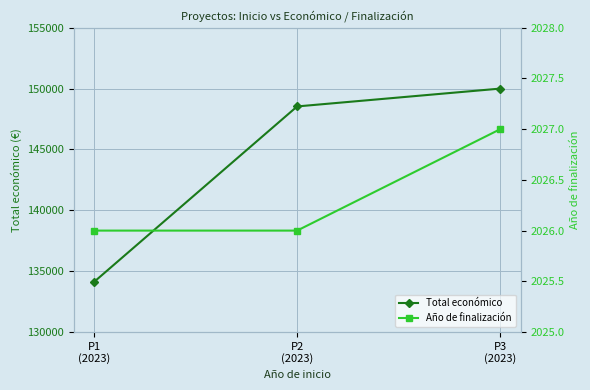

What is the sum of all Total económico values?

432646